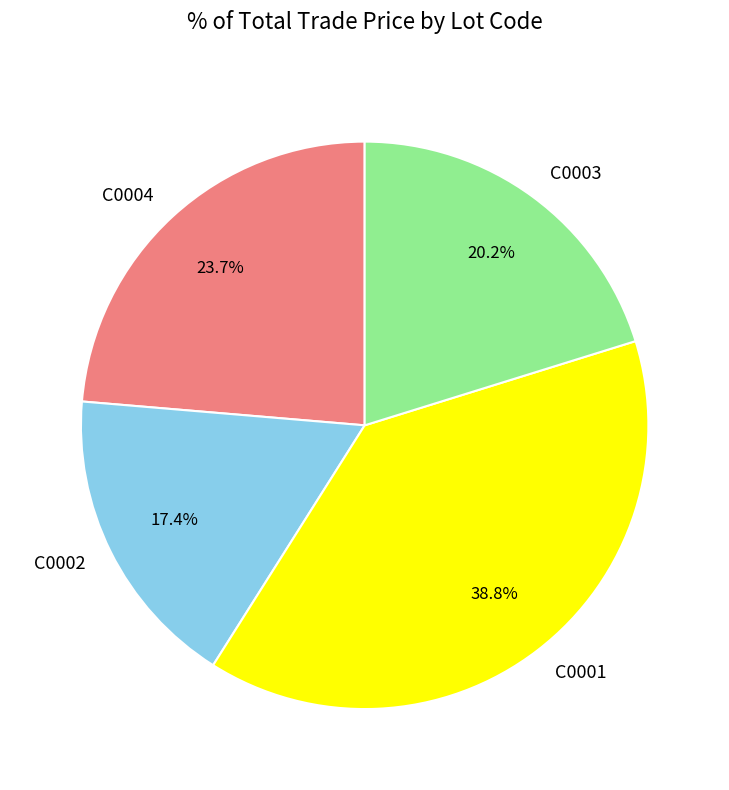

To the nearest percent, what portion does C0004 represent?

24%